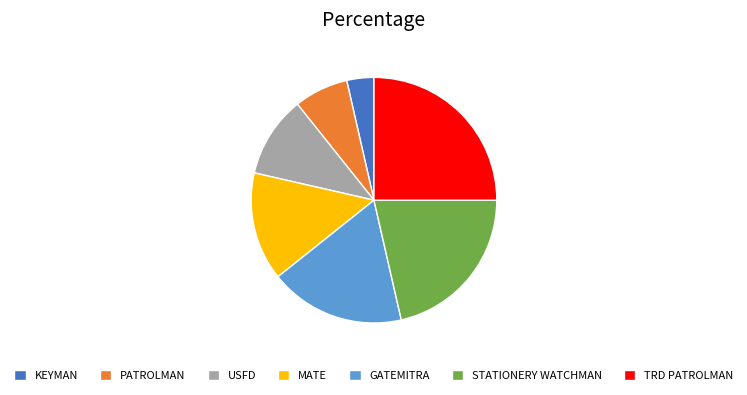

Rank the categories by value from lowest to highest.

KEYMAN, PATROLMAN, USFD, MATE, GATEMITRA, STATIONERY WATCHMAN, TRD PATROLMAN